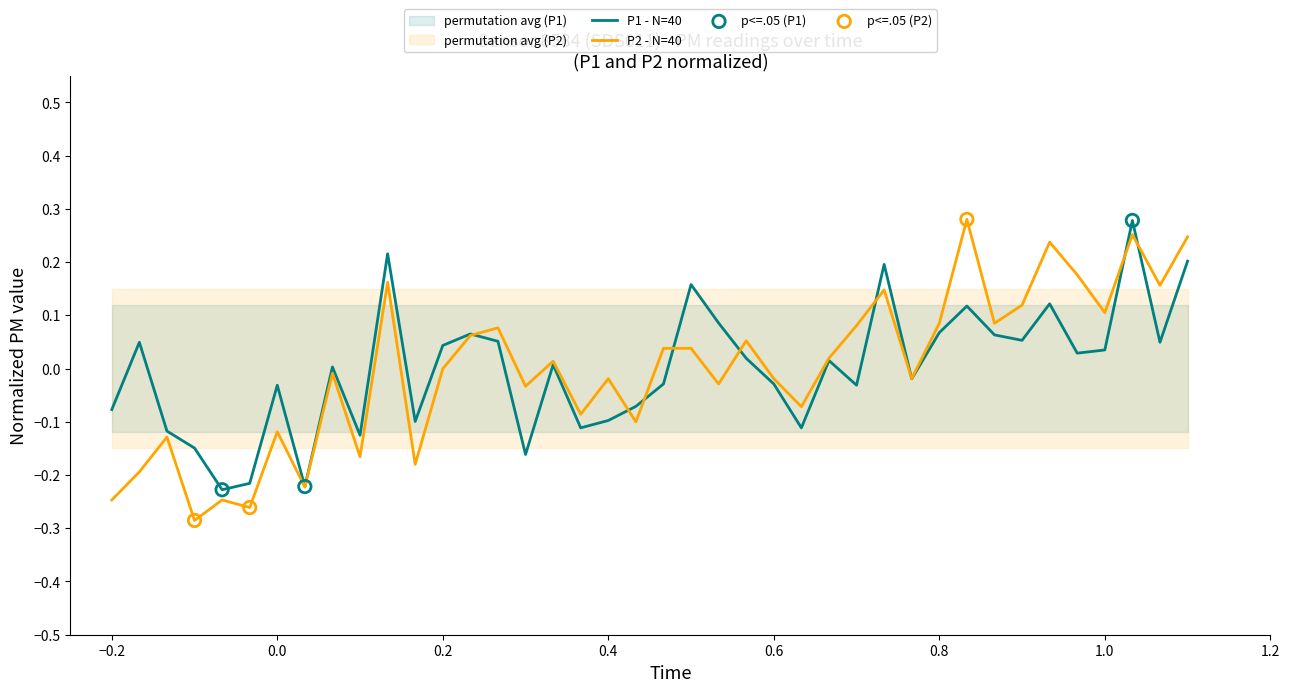

Which series contains the highest Y value?

P2